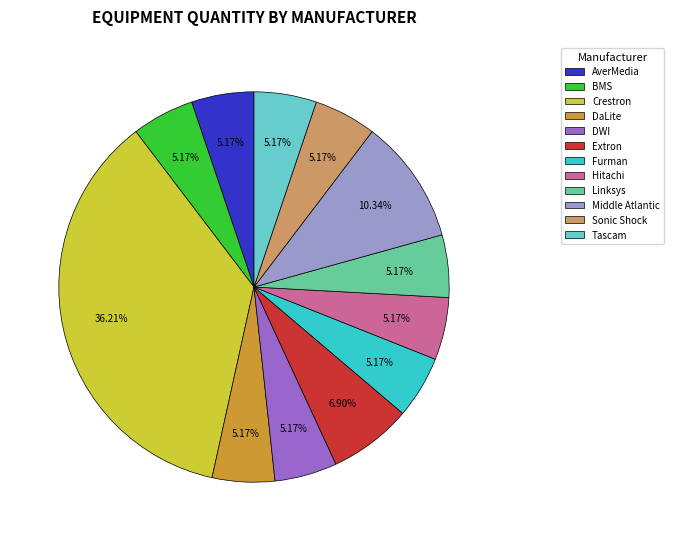

True or false: Linksys accounts for 17% of the total.

False